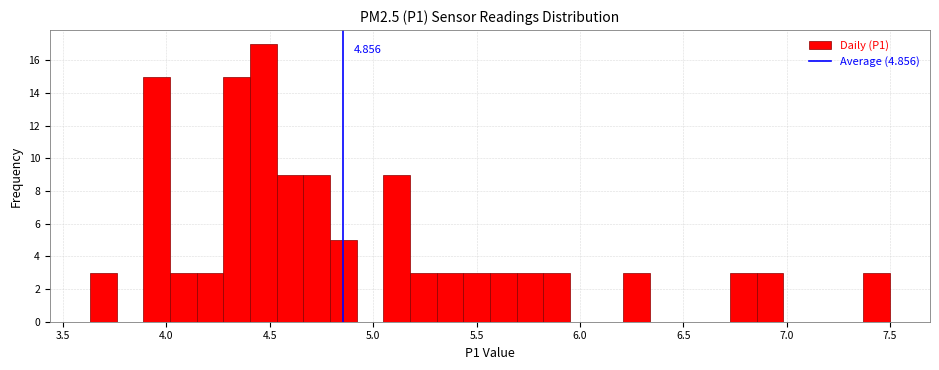

Around what value on the x-axis is the tallest bar? Give the approximate position of its centre, as read against the axis.

4.45